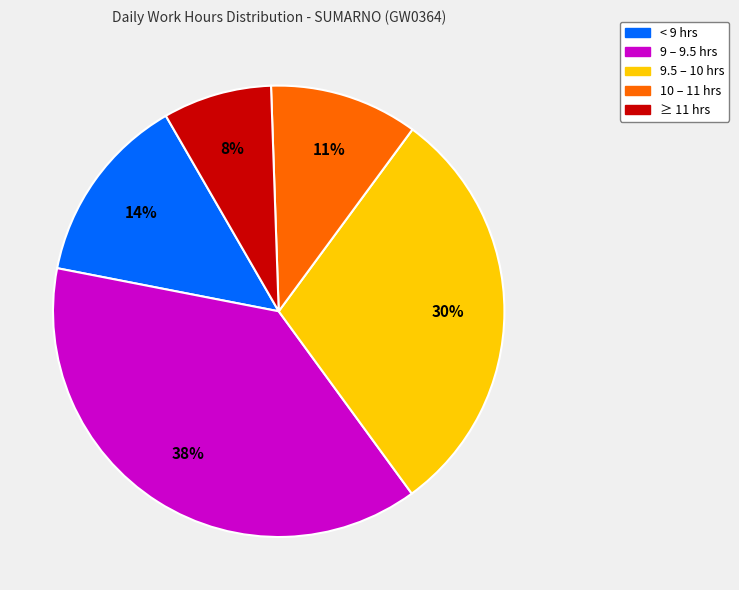

Is there a majority slice in this chart?

No